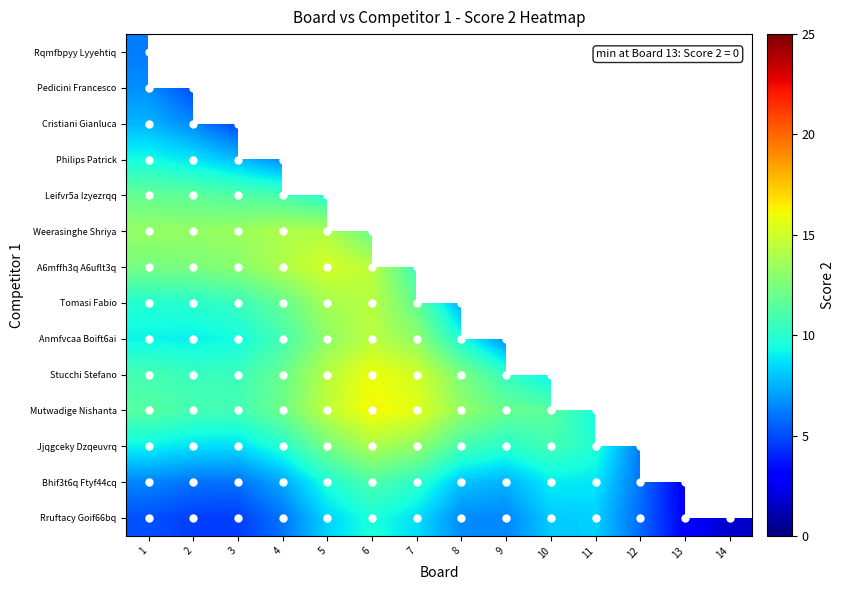

Rank the series by their average value, from highest to lowest.

Rqmfbpyy Lyyehtiq, Pedicini Francesco, Cristiani Gianluca, Philips Patrick, Leifvr5a Izyezrqq, Weerasinghe Shriya, A6mffh3q A6uflt3q, Tomasi Fabio, Anmfvcaa Boift6ai, Stucchi Stefano, Mutwadige Nishanta, Jjqgceky Dzqeuvrq, Bhif3t6q Ftyf44cq, Rruftacy Goif66bq